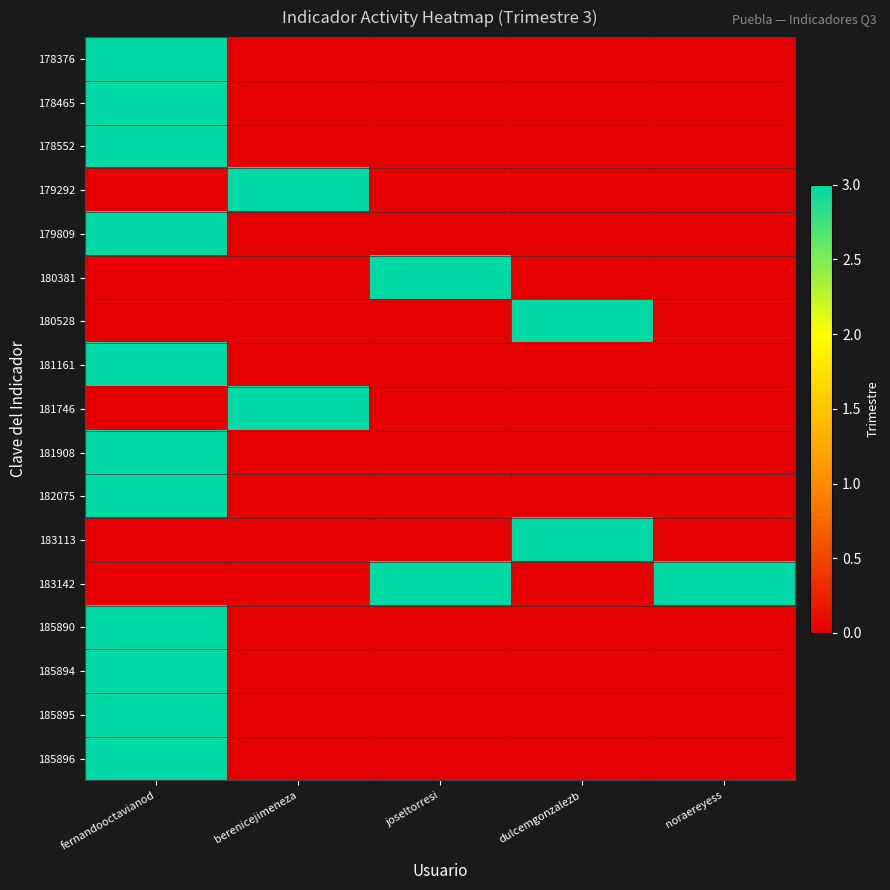

Rank the series at fernandooctavianod from highest to lowest value.

178376, 178465, 178552, 179809, 181161, 181908, 182075, 185890, 185894, 185895, 185896, 179292, 180381, 180528, 181746, 183113, 183142